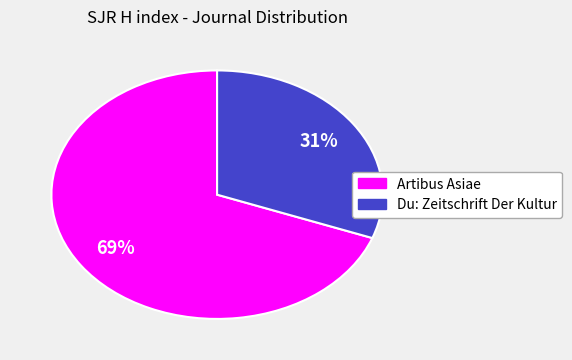

To the nearest percent, what portion does Artibus Asiae represent?

69%